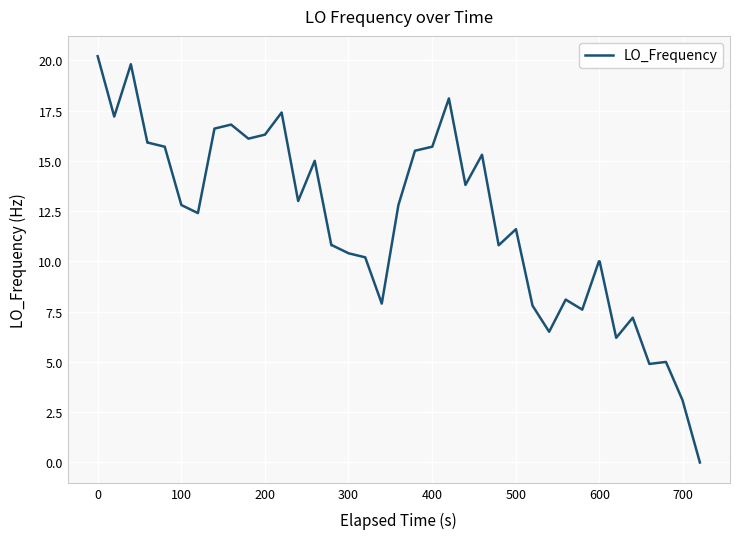

What is the maximum value shown in the chart?

20.2